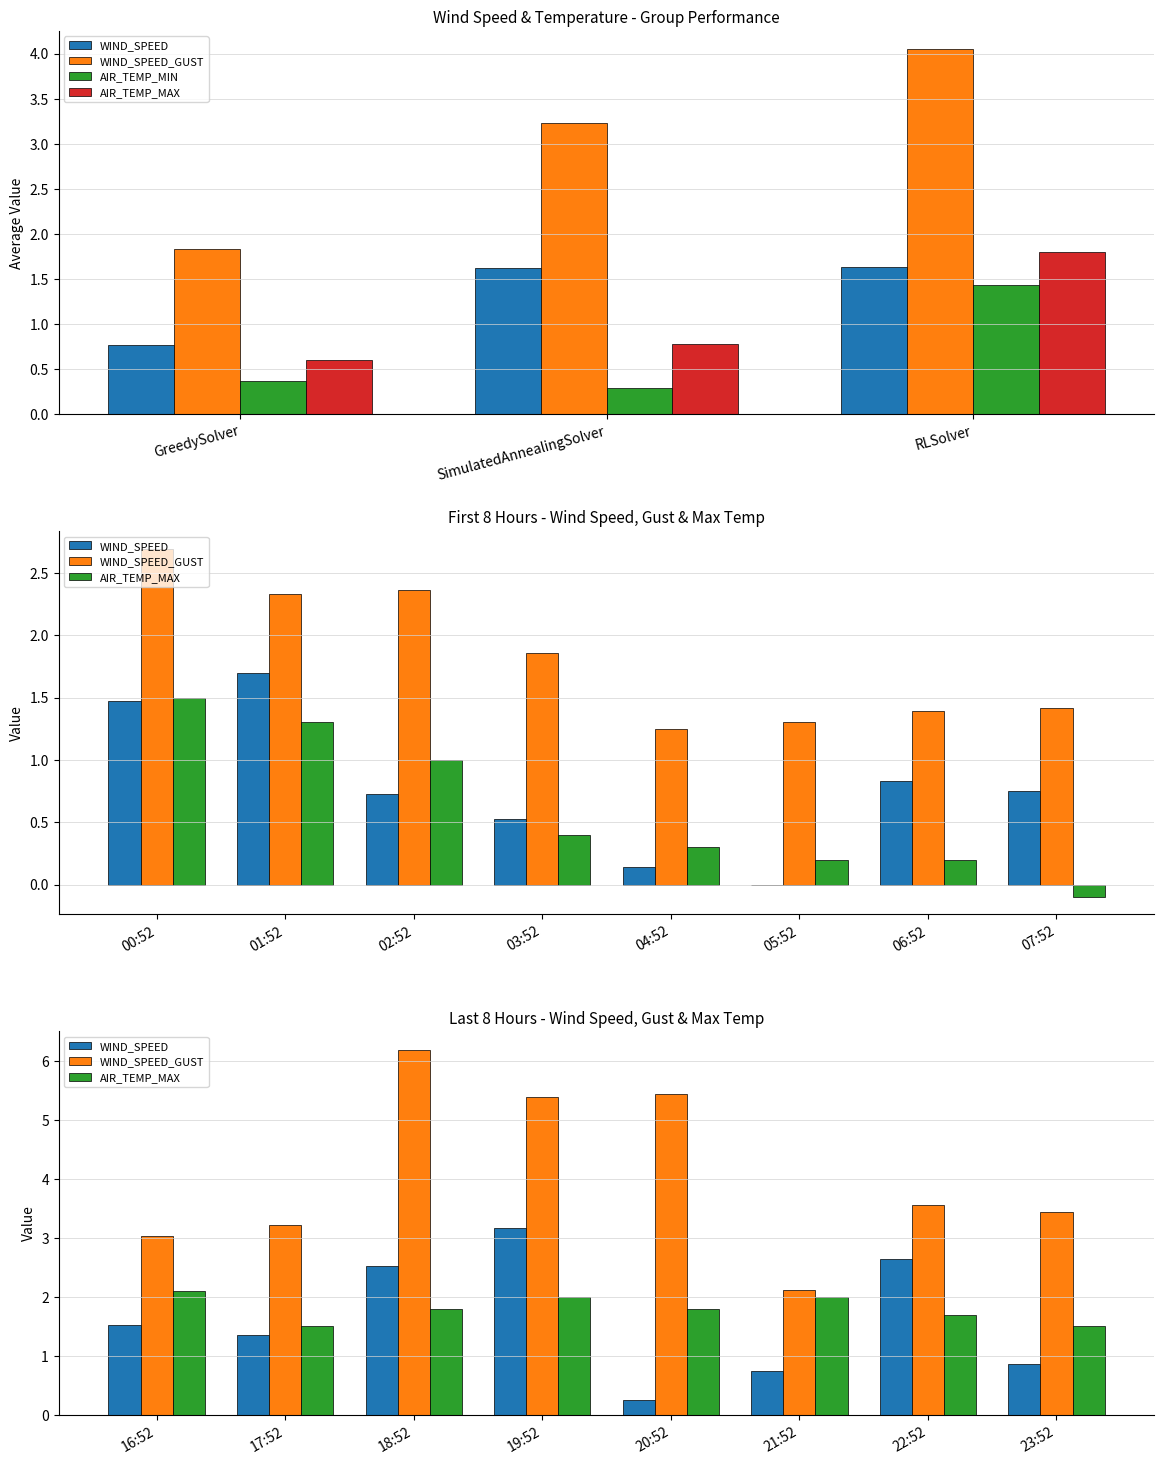

What is the spread (max minus min) of values at 20:52?

5.2